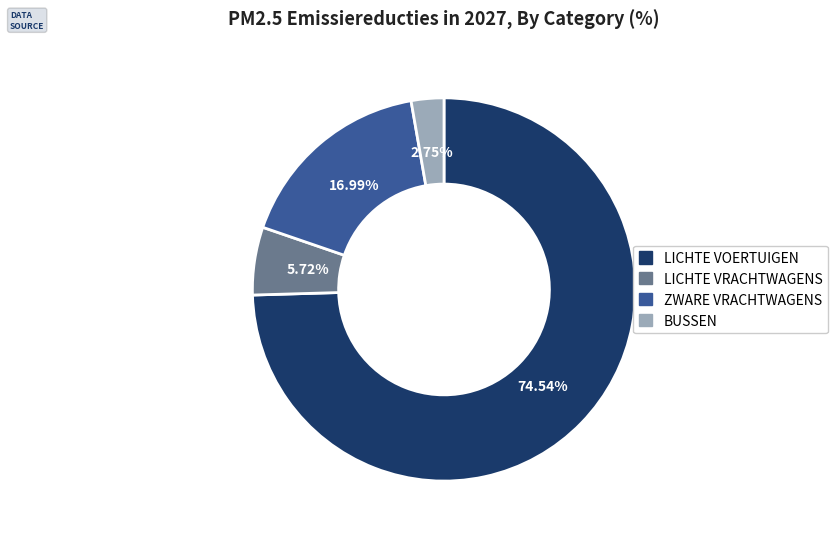

The LICHTE VOERTUIGEN slice represents 67% of the pie. True or false?

False